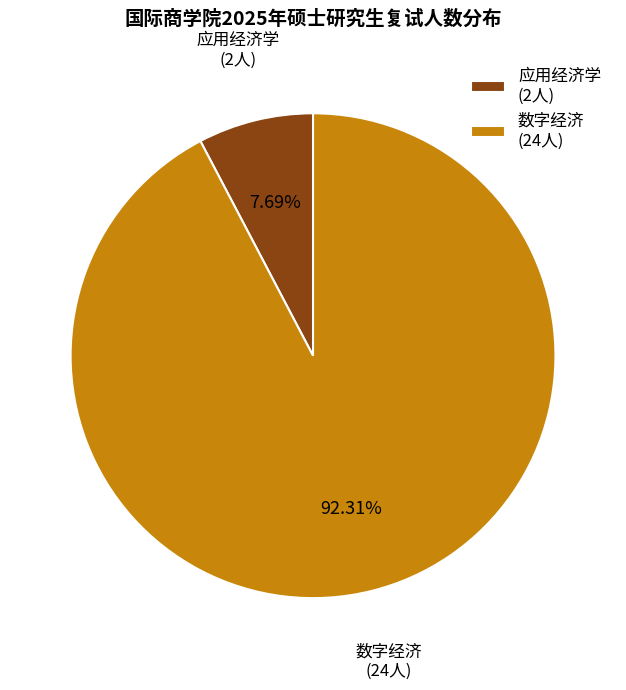

What is the majority slice?

数字经济